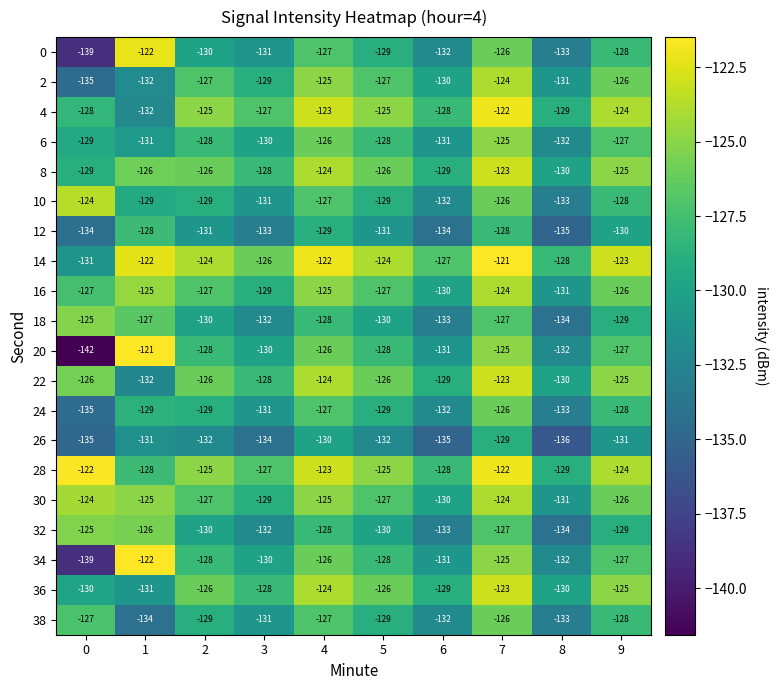

Which series has the widest spread of values?

20